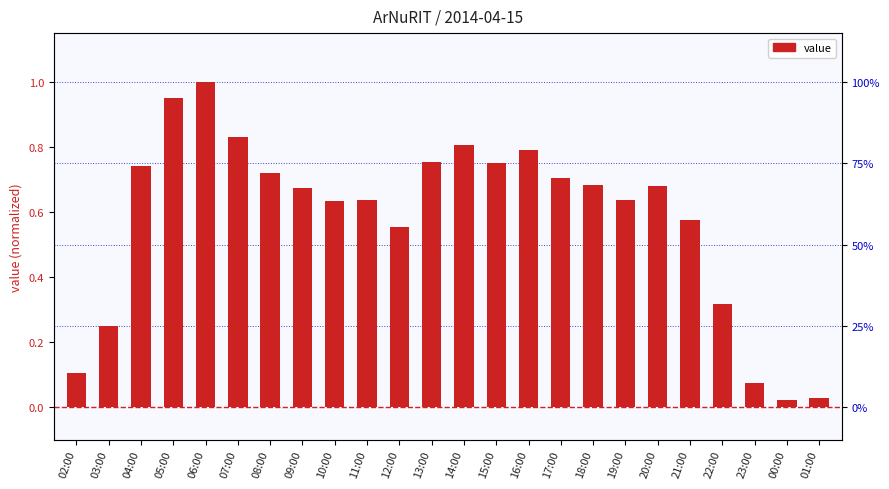

What is the value of the 11th bar from the left?

0.6